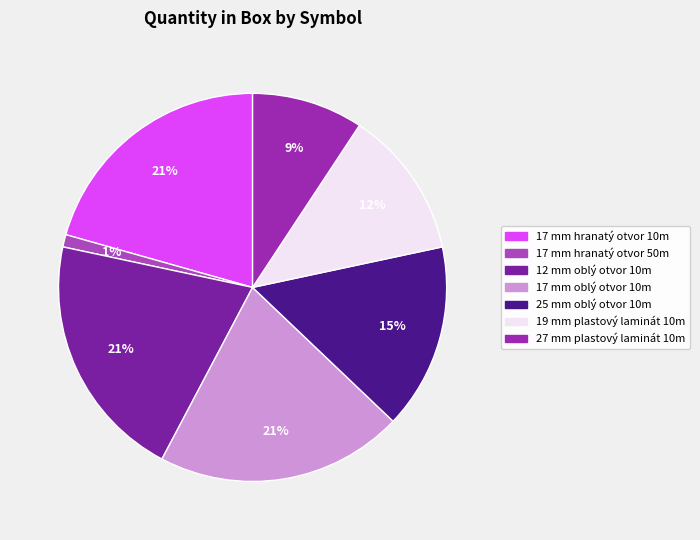

Approximately how many times larger is the value at 17 mm hranatý otvor 50m compared to 12 mm oblý otvor 10m?

0.1